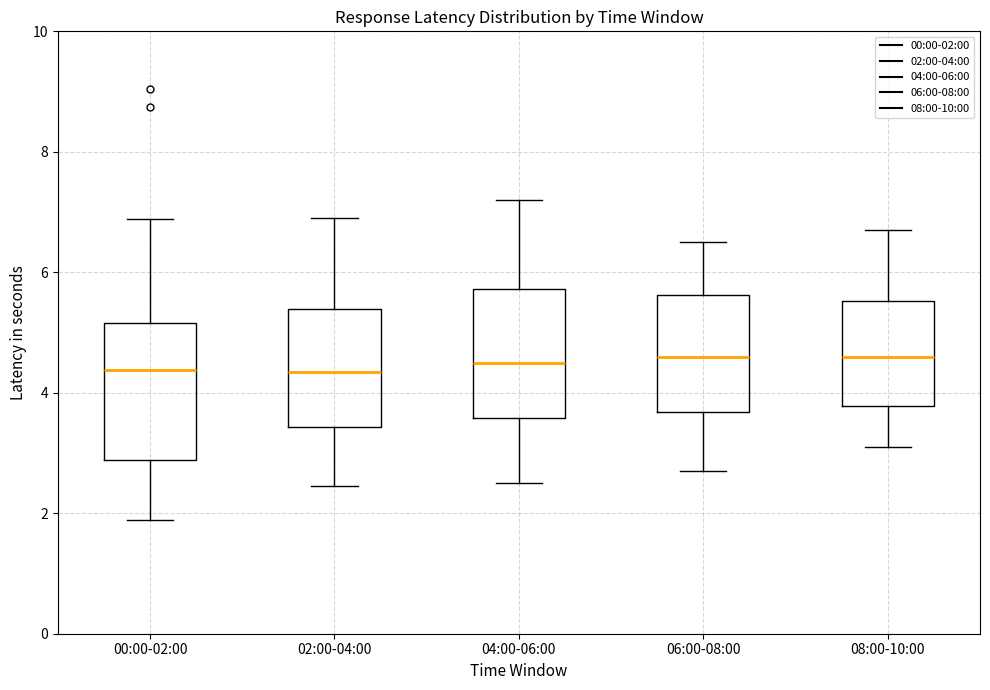

Where is the upper edge of the box for 04:00-06:00 on the y-axis? The values are not printed on the chart, so give them approximately, as read against the axis.

5.8